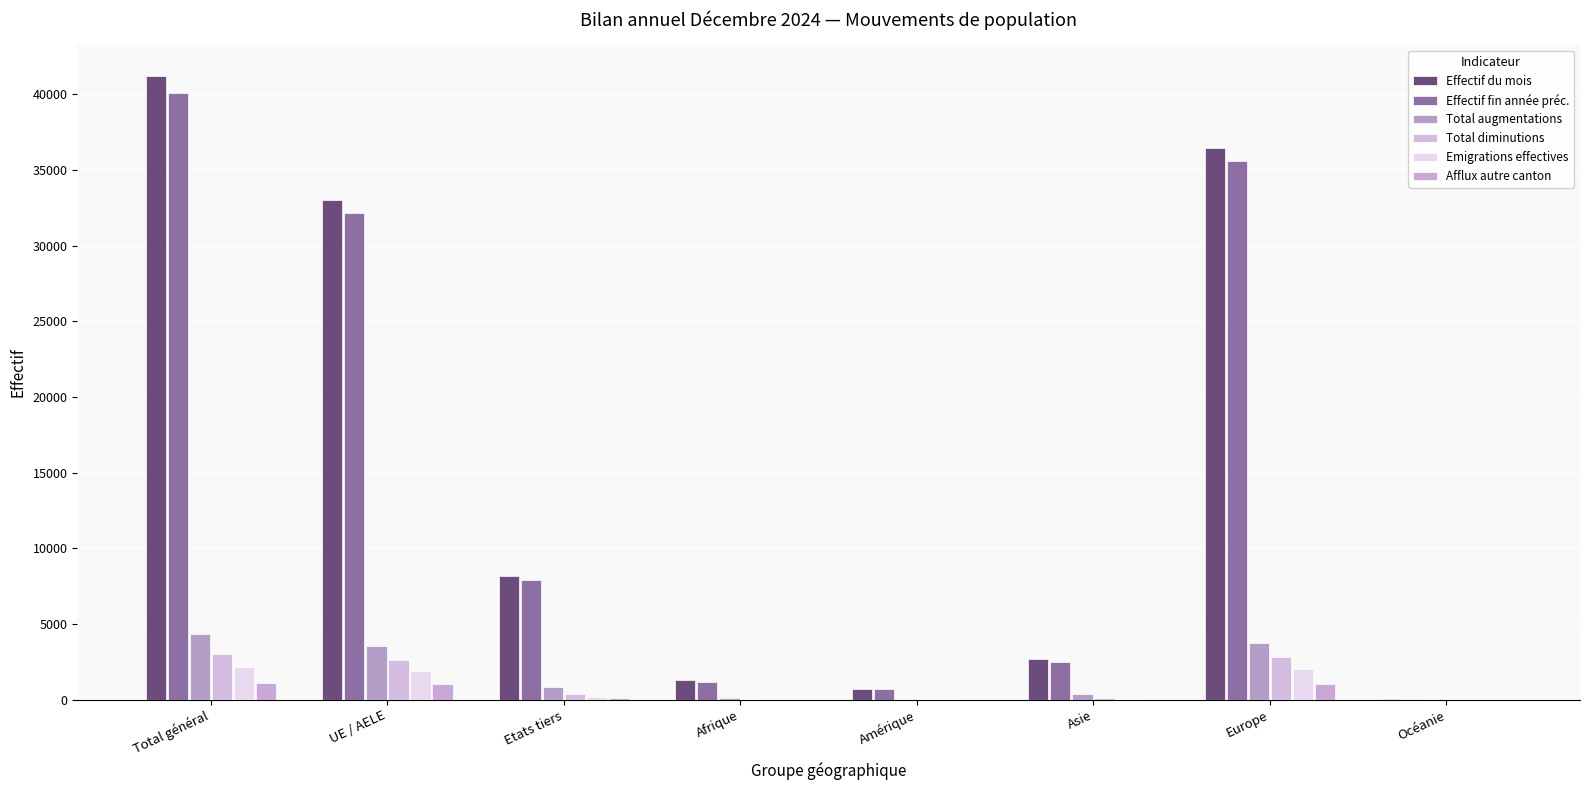

Which series changed the most between Amérique and Océanie?

Effectif du mois